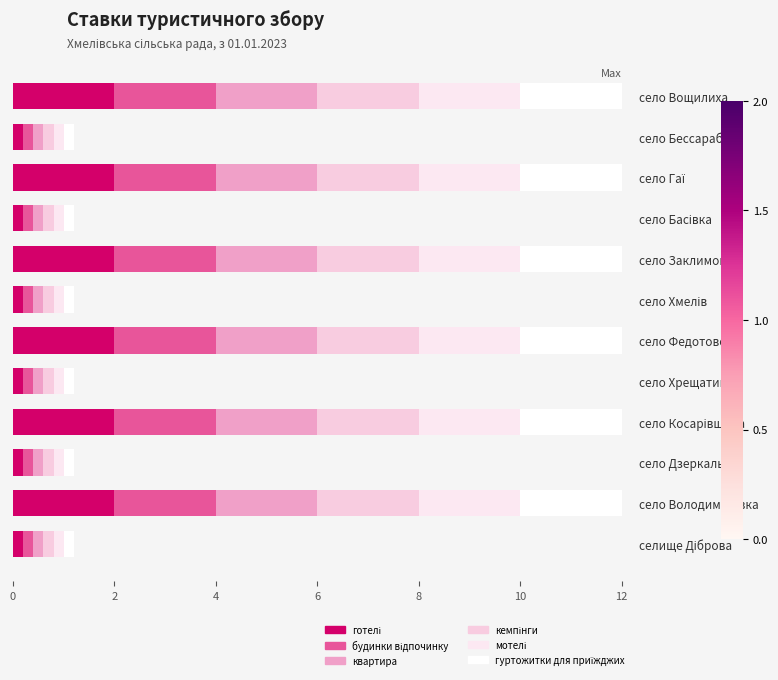

Which series has the largest range (max minus min)?

готелі